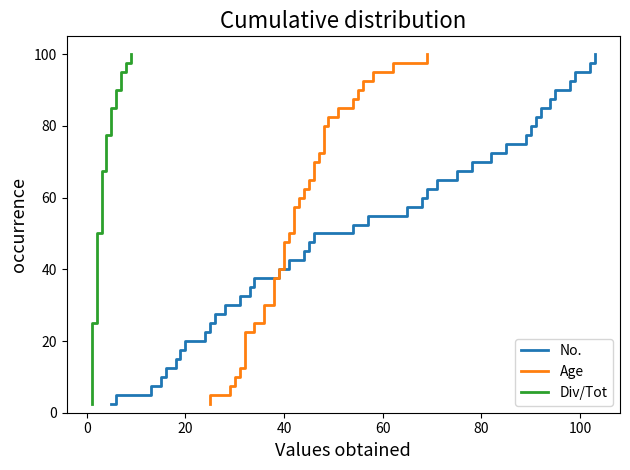

What is the lowest value of the No. series?

2.5